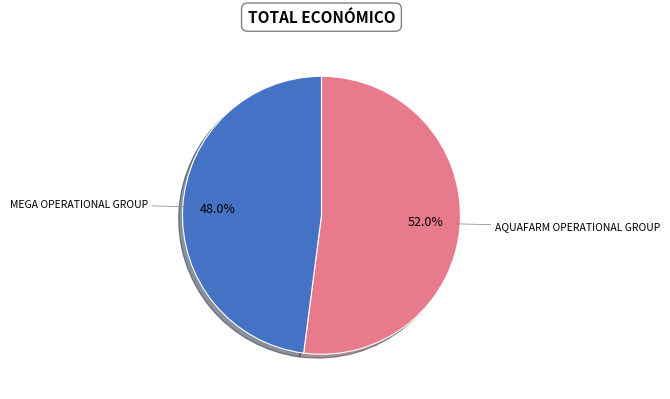

Is there a majority slice in this chart?

Yes